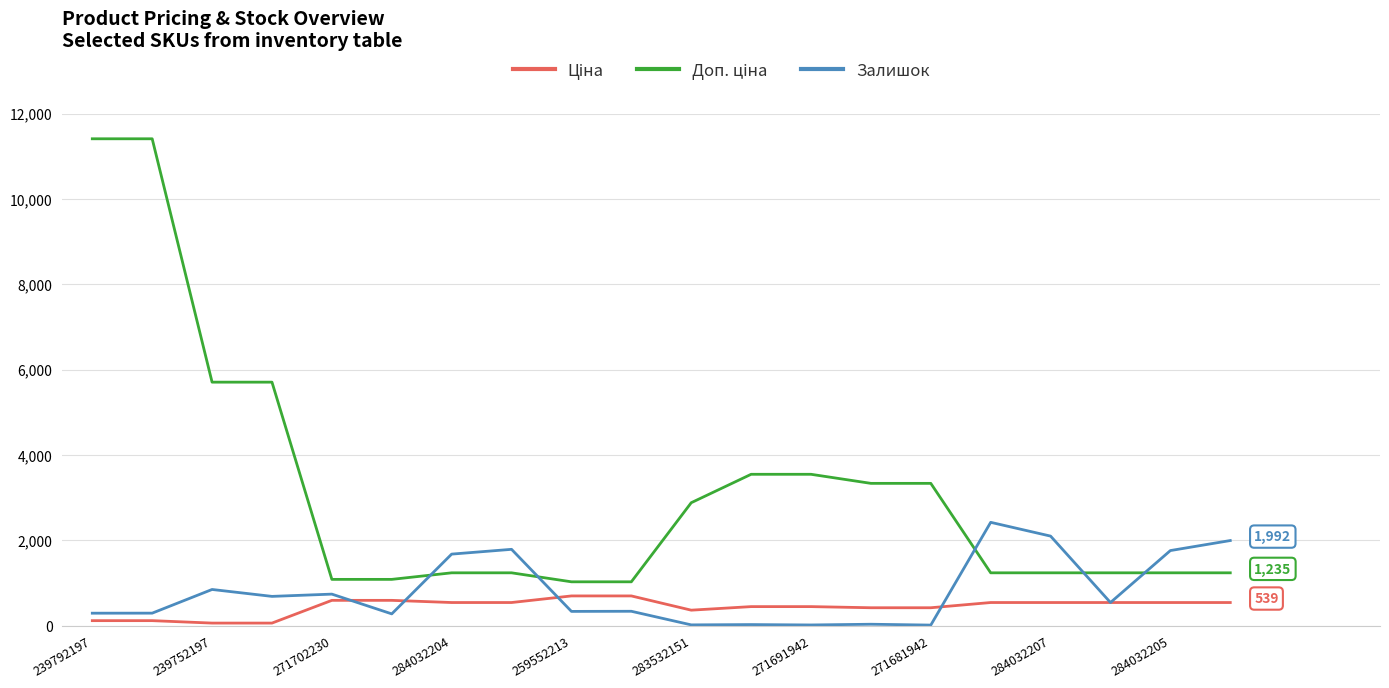

What is the highest value of the Залишок series?

2419.0